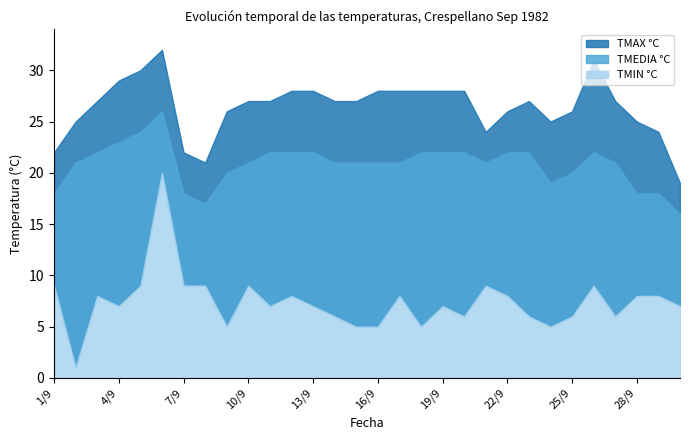

Read the TMEDIA °C value at 10/9.

21